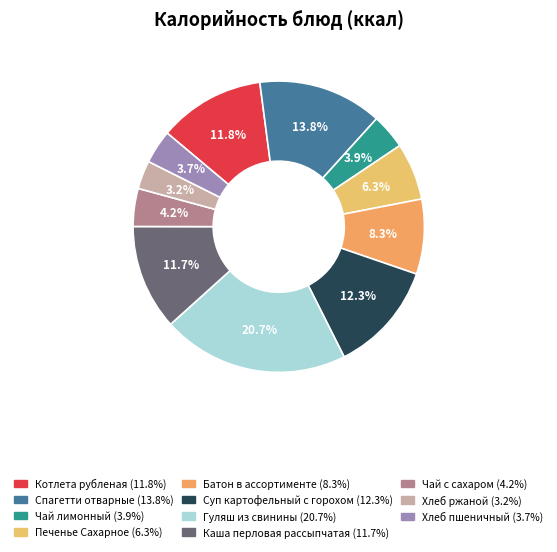

To the nearest percent, what portion does Хлеб ржаной represent?

3%